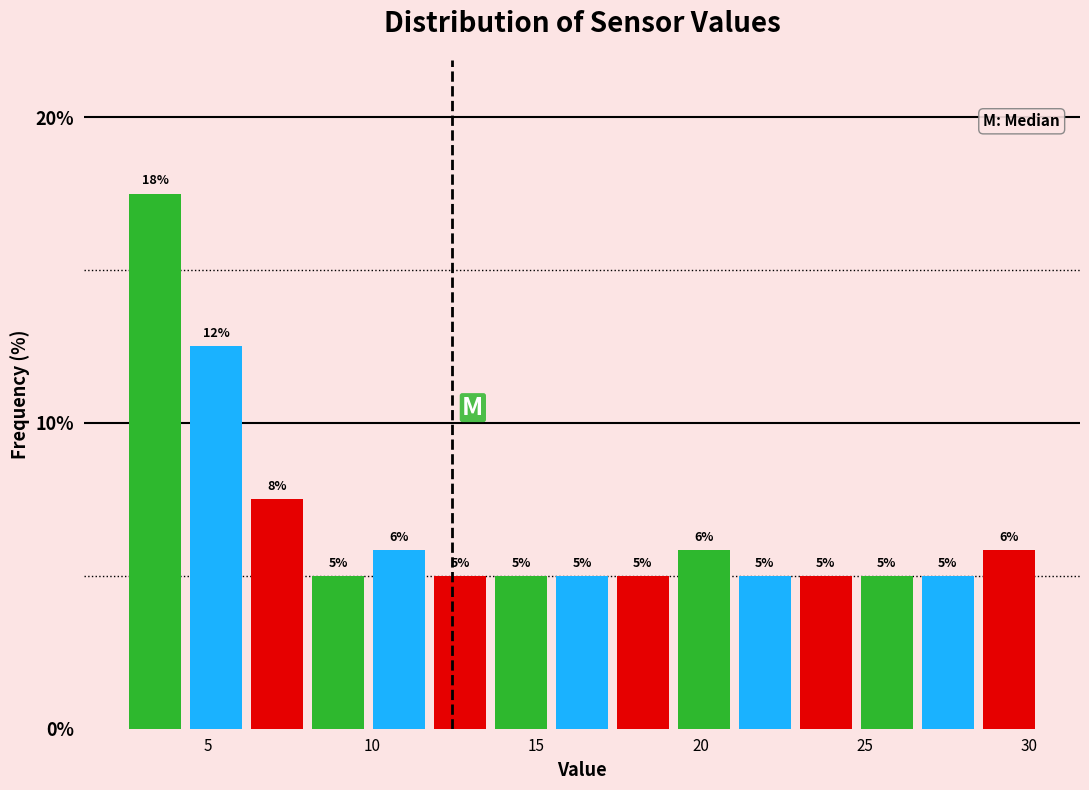

Around what value on the x-axis is the tallest bar? Give the approximate position of its centre, as read against the axis.

3.5